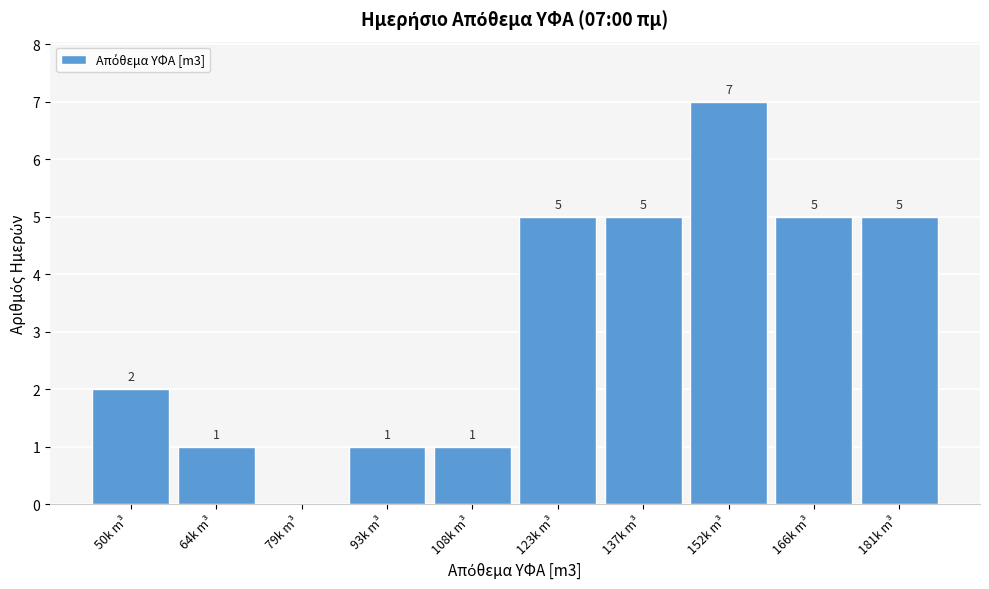

Reading right to left, list all the values displayed in this chart.

181k m³=5	166k m³=5	152k m³=7	137k m³=5	123k m³=5	108k m³=1	93k m³=1	79k m³=0	64k m³=1	50k m³=2